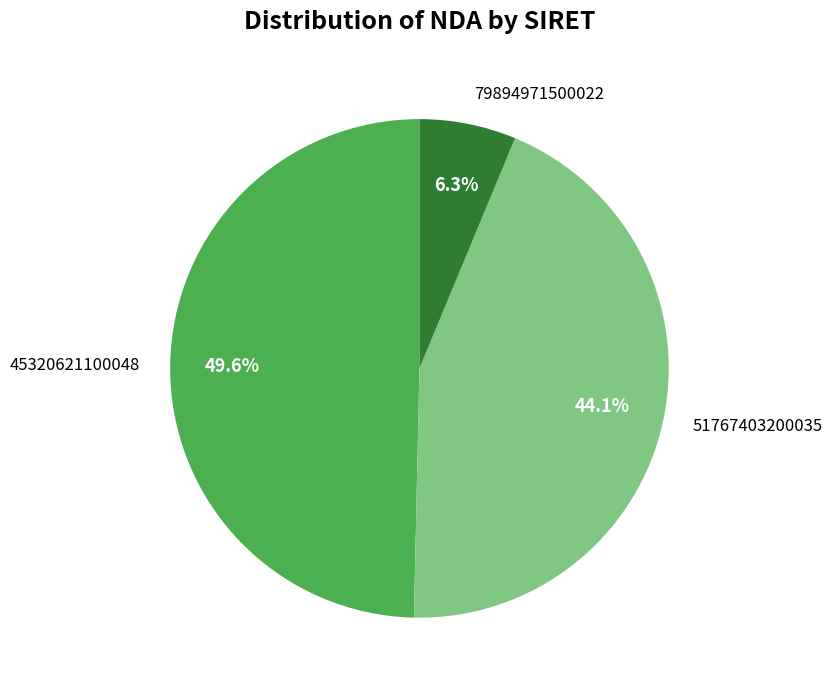

Rank the categories by value from lowest to highest.

79894971500022, 51767403200035, 45320621100048